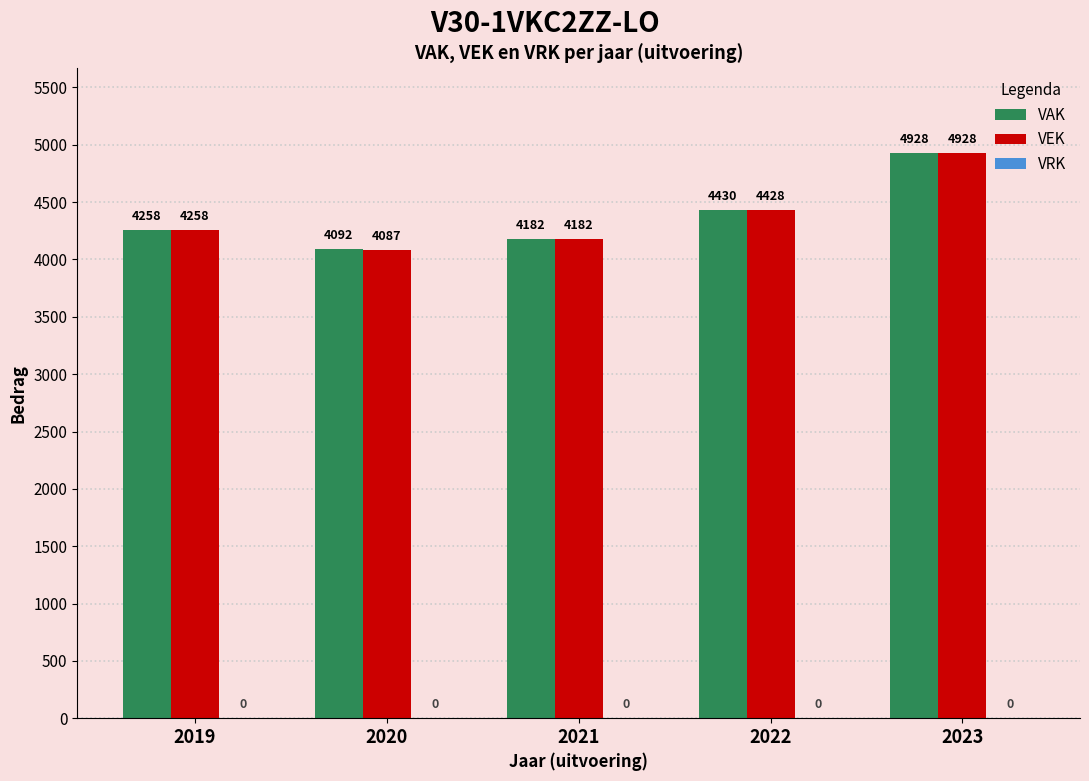

How many distinct data groups are displayed?

2